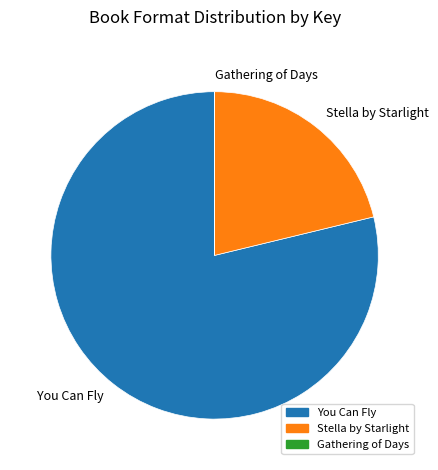

Between Stella by Starlight and You Can Fly, which is larger?

You Can Fly